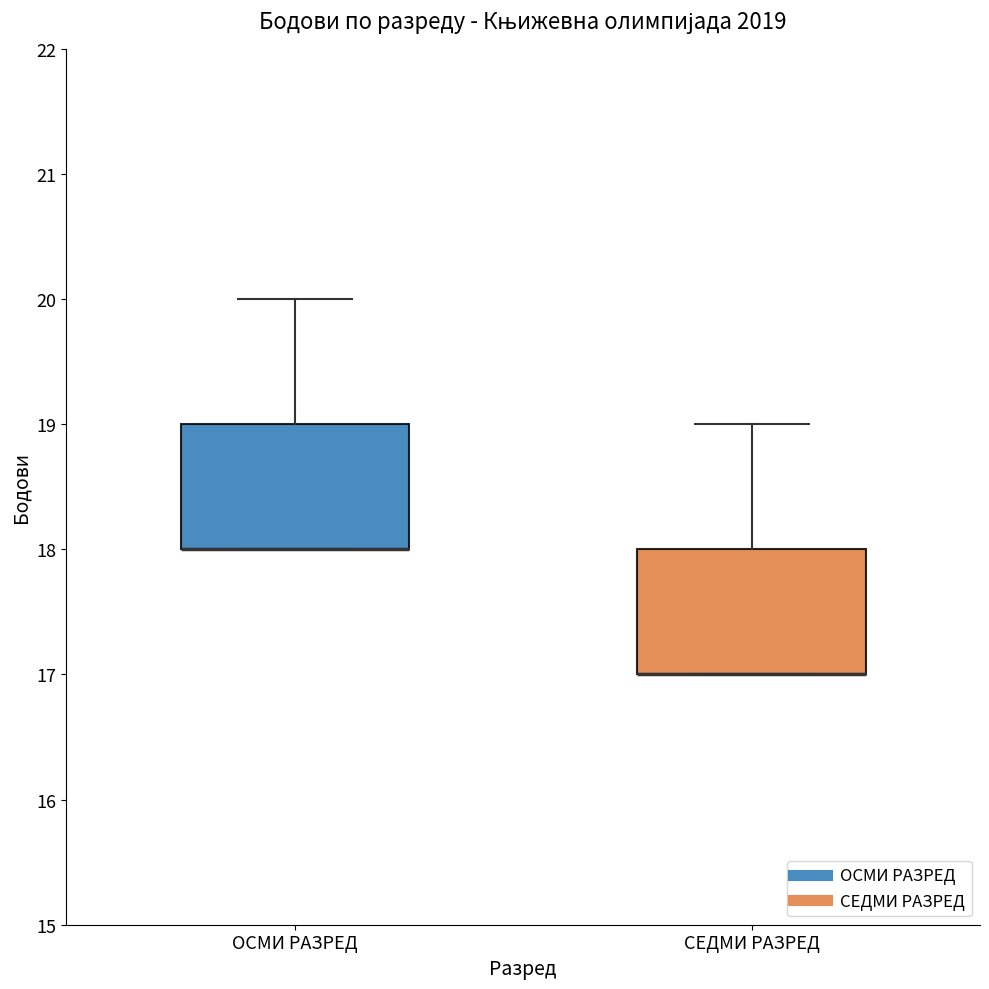

Where is the lower edge of the box for ОСМИ РАЗРЕД on the y-axis? The values are not printed on the chart, so give them approximately, as read against the axis.

18